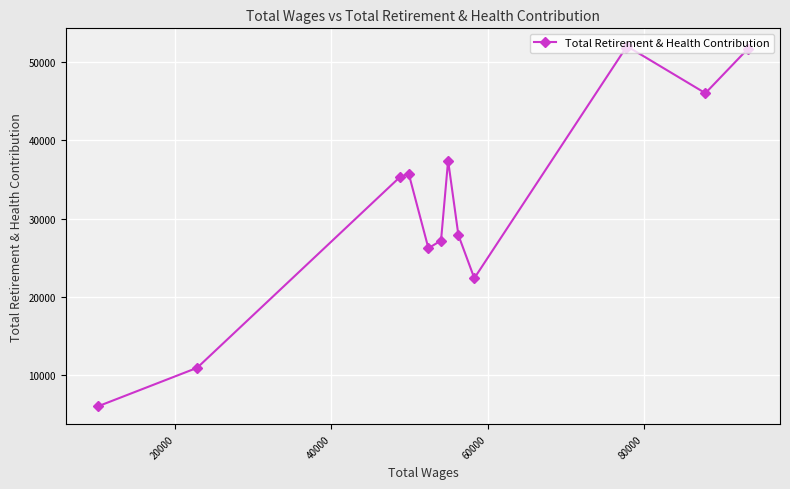

How many points are higher than both their immediate neighbors (excluding endpoints)?

3